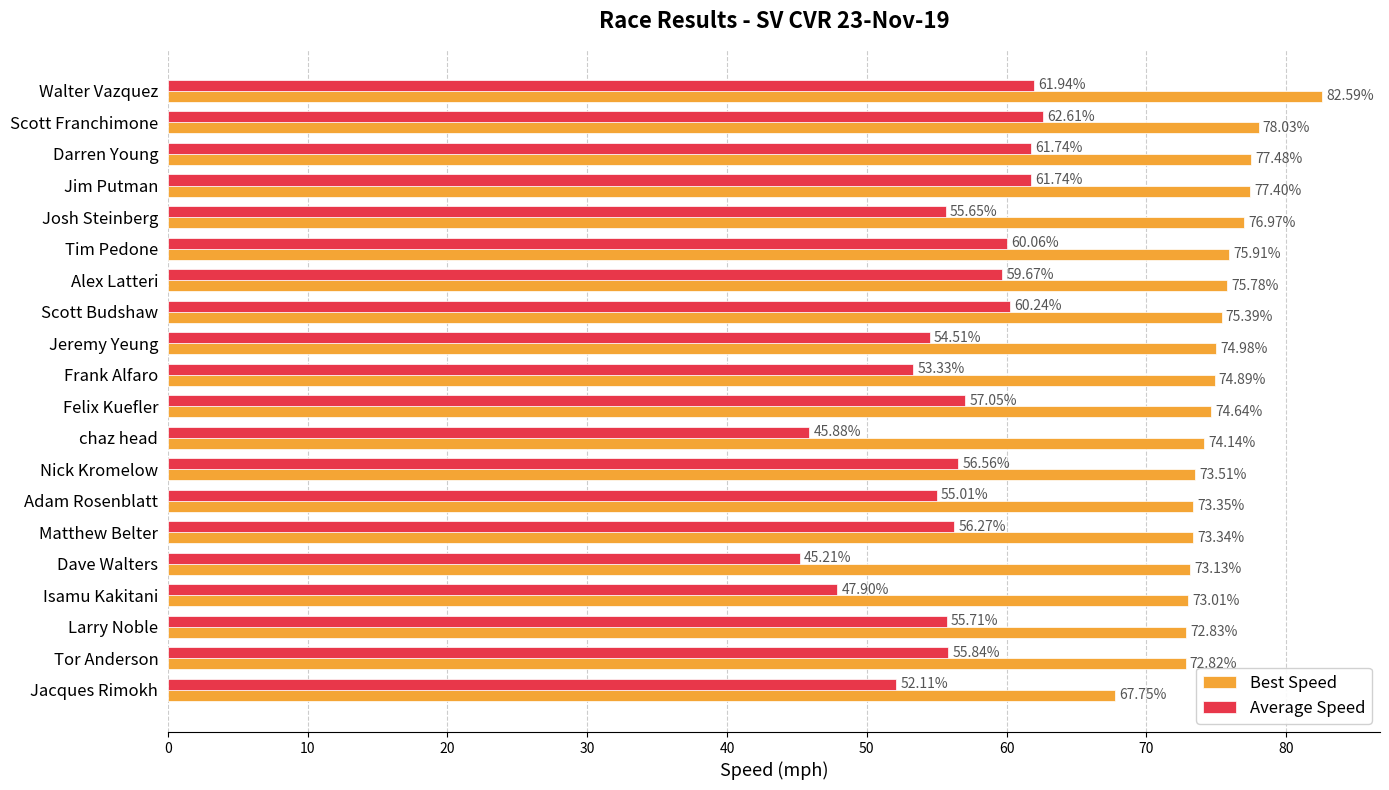

Which series has the largest total across all categories?

Best Speed